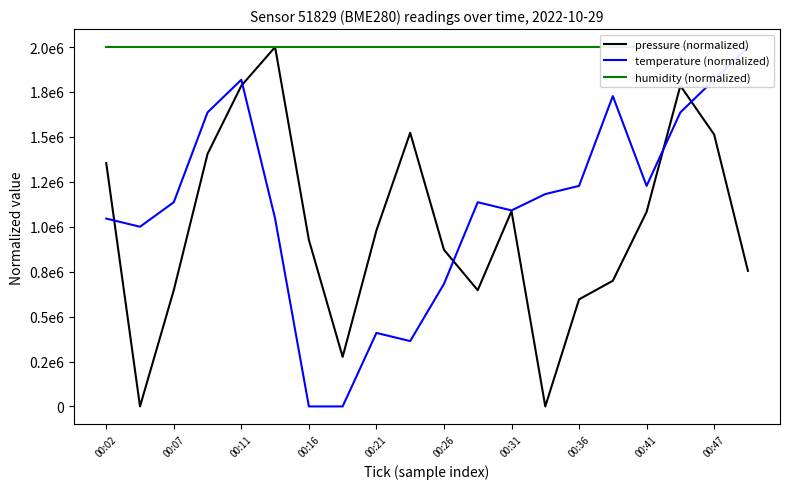

Is it true that humidity (normalized) equals 2984256.7 at 00:36?

False